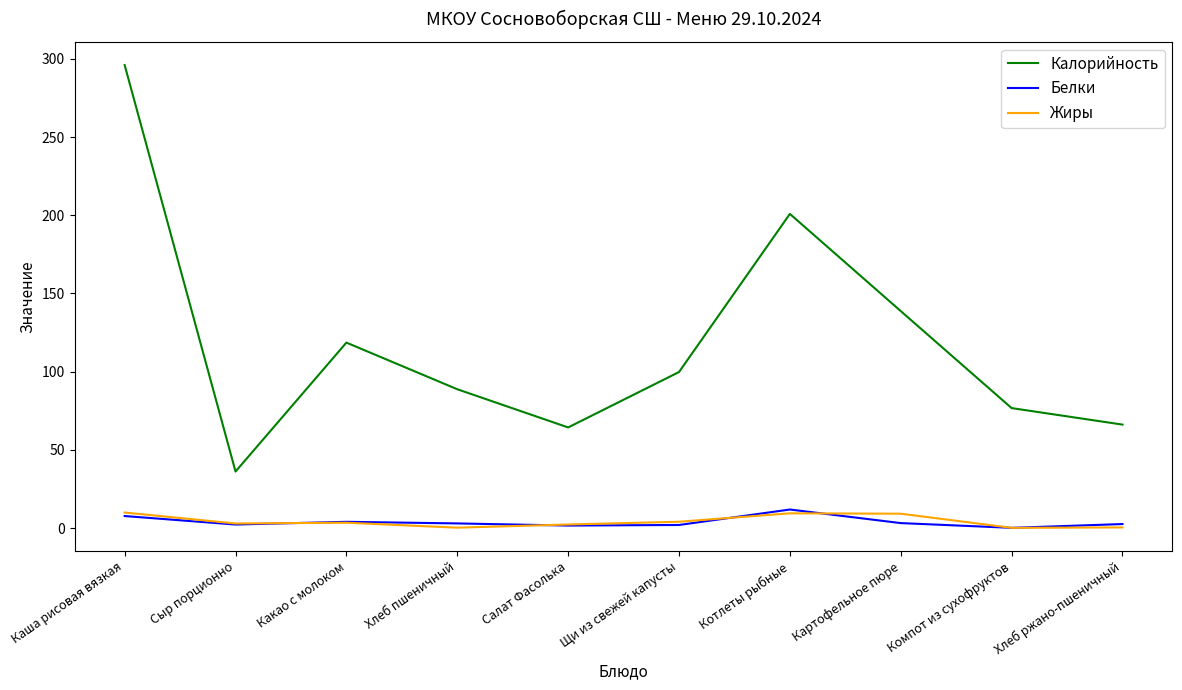

True or false: Жиры and Калорийность cross at least once.

False